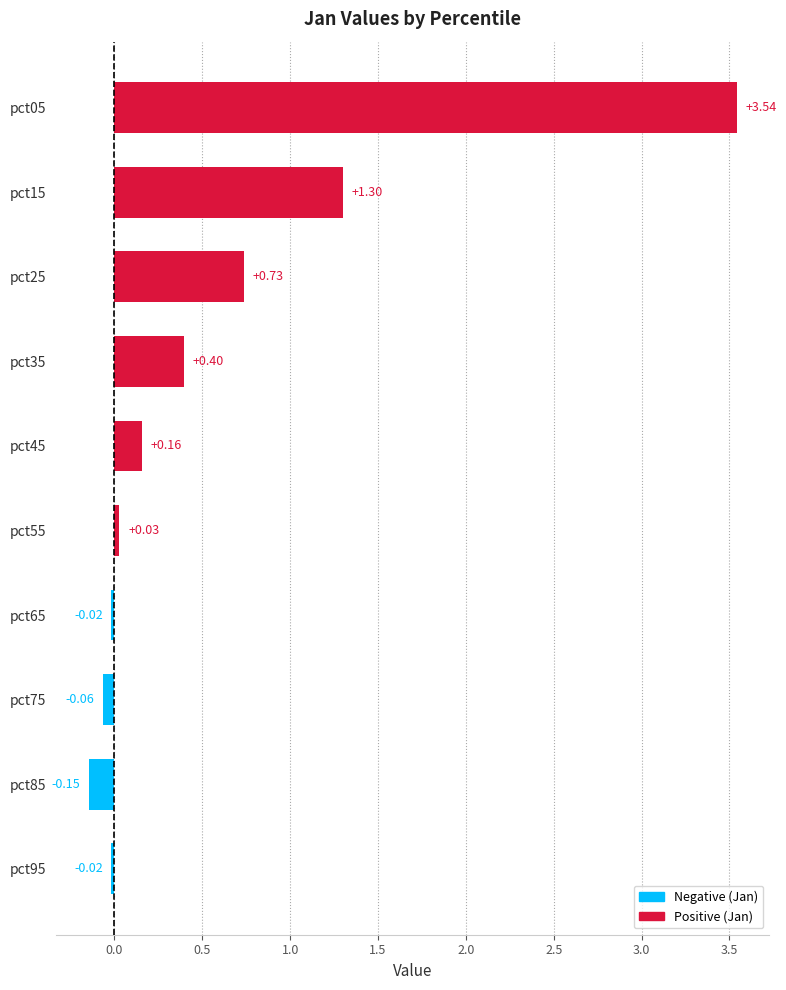

What is the difference between the values at pct25 and pct05?

2.8